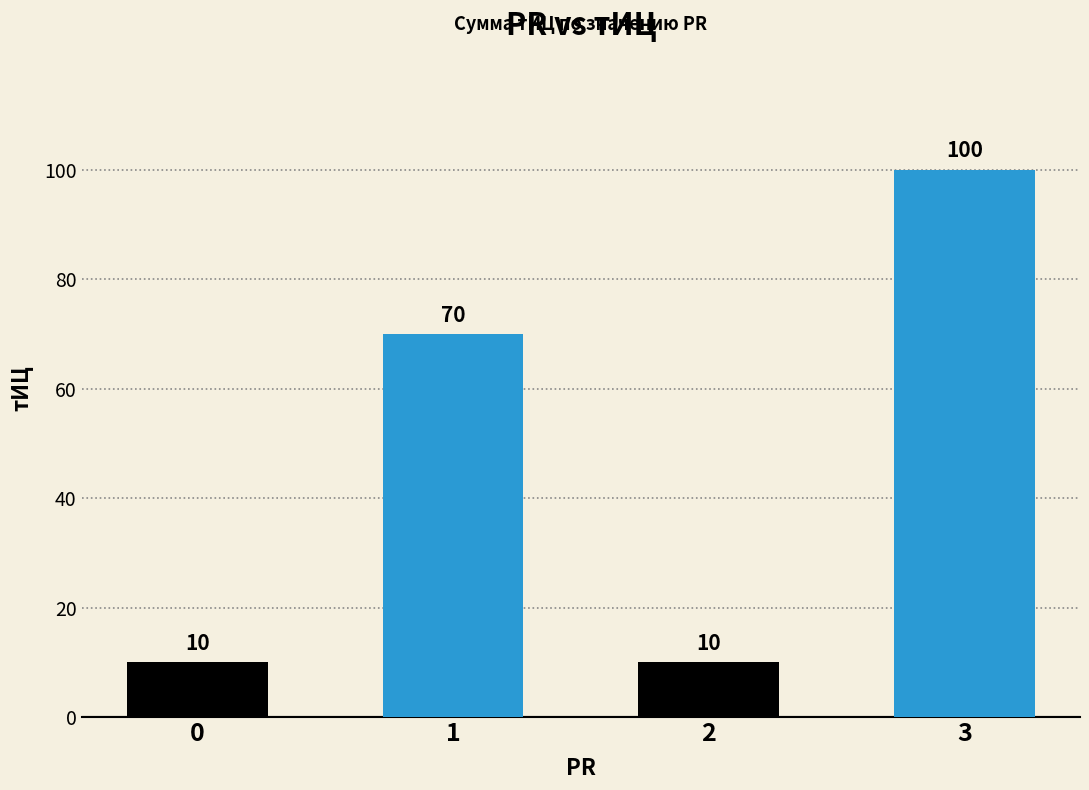

What value does the data have at 0, to the nearest 5?

10